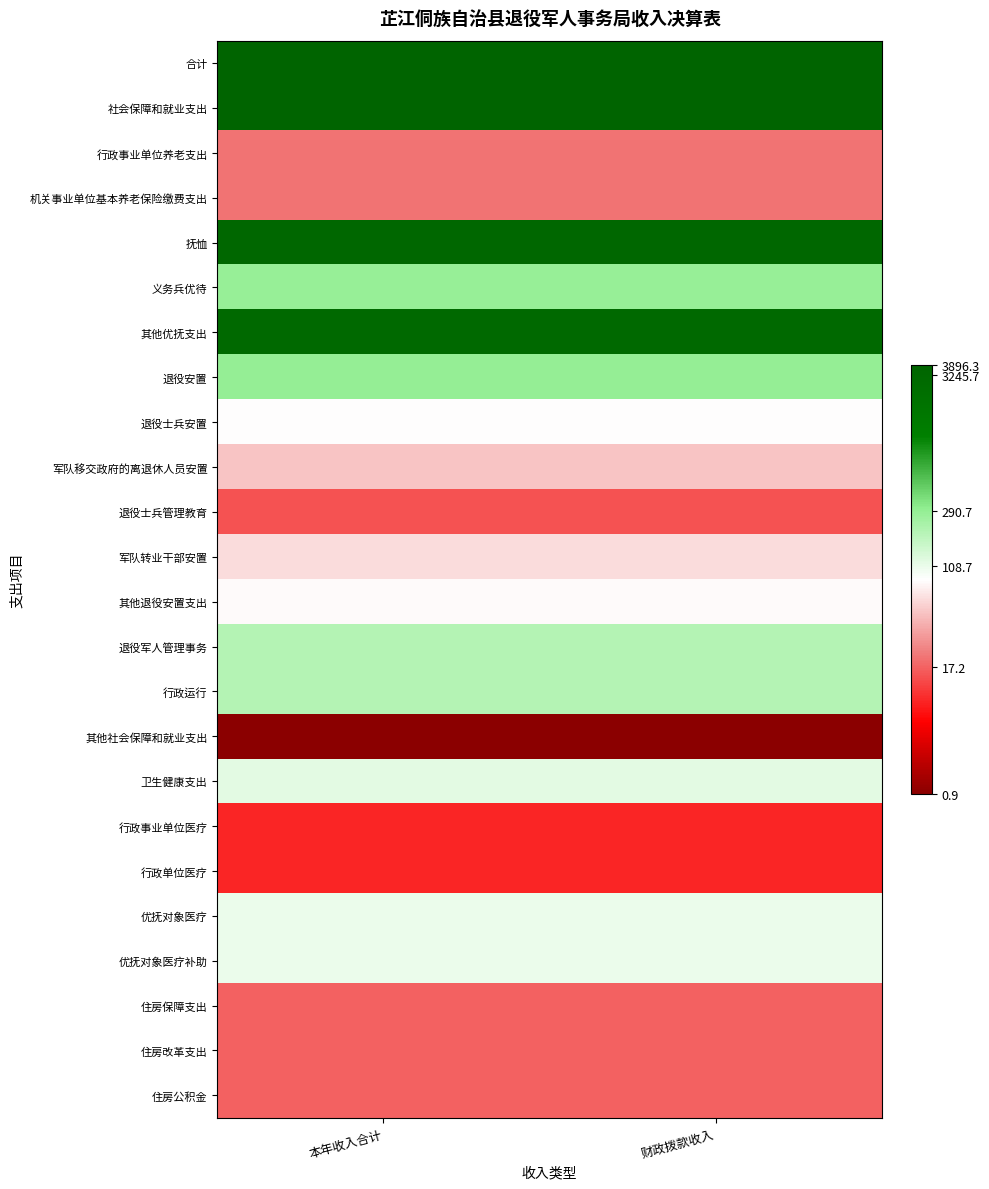

What is the minimum value shown in the chart?

0.7